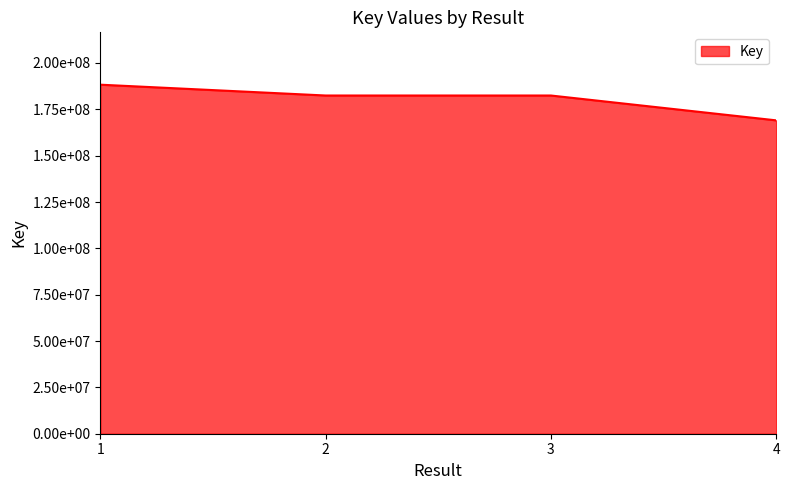

Which label corresponds to the smallest value in the chart?

4